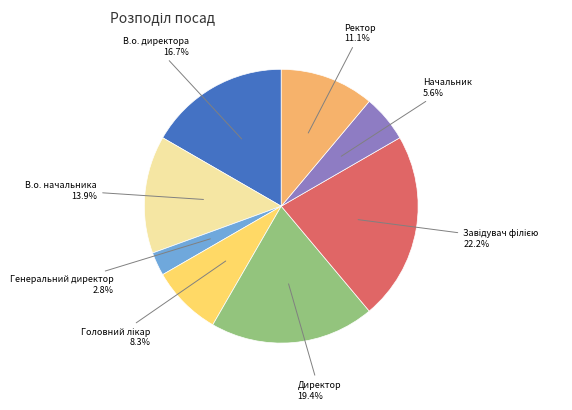

Is there a majority slice in this chart?

No